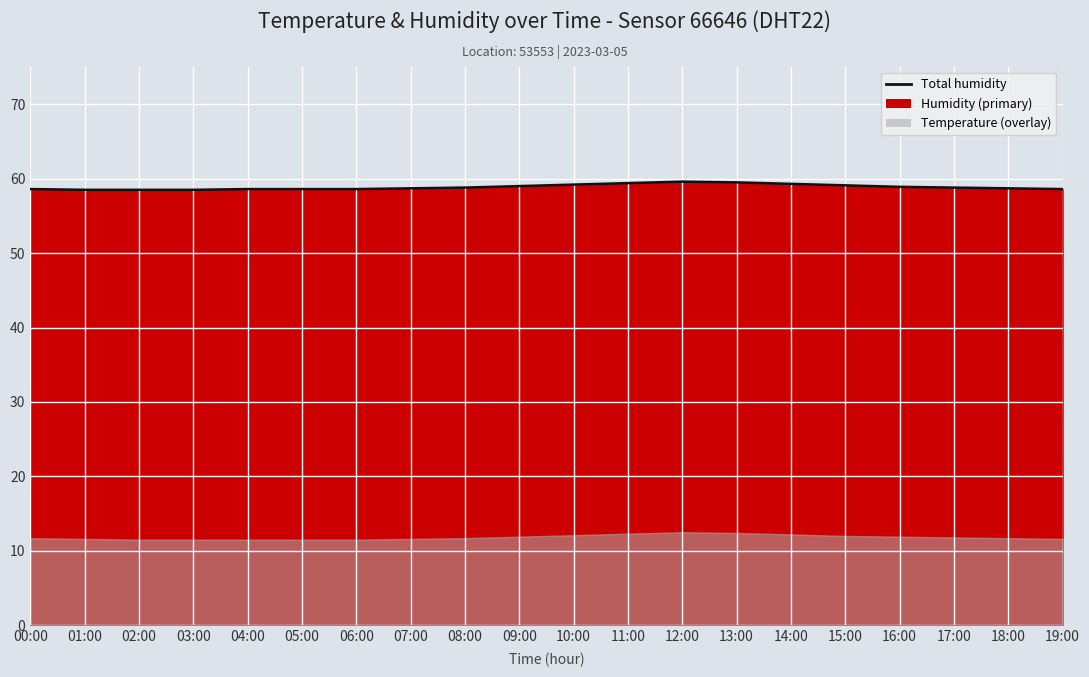

What is the change in value from 03:00 to 12:00?

+1.1